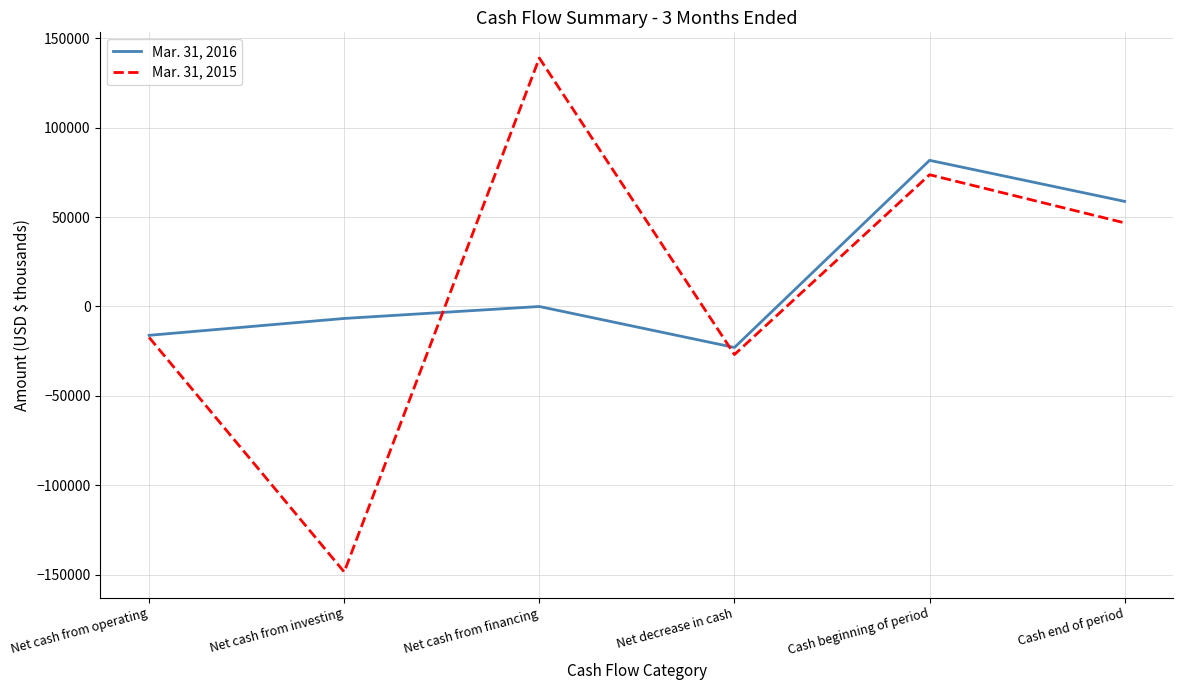

Where is the first local maximum for Mar. 31, 2016?

Net cash from financing